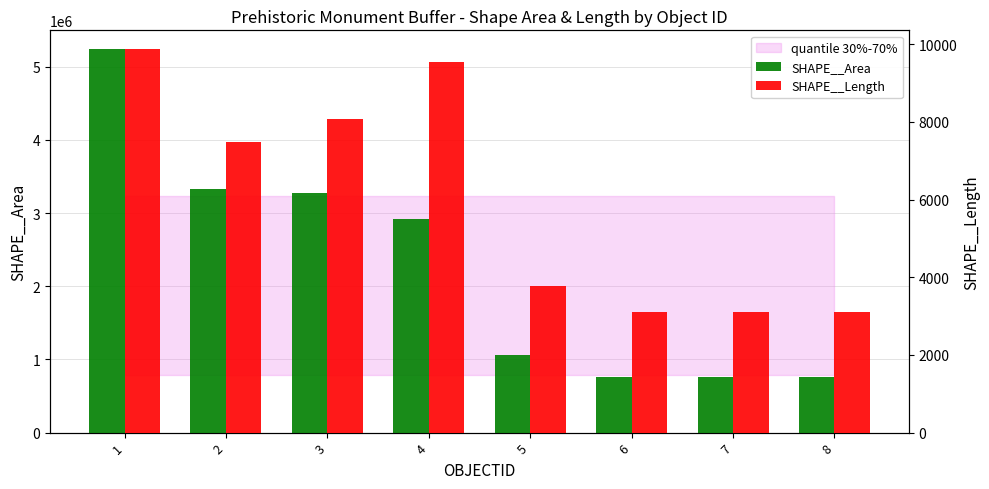

What is the highest value of the SHAPE__Area series?

5235200.2